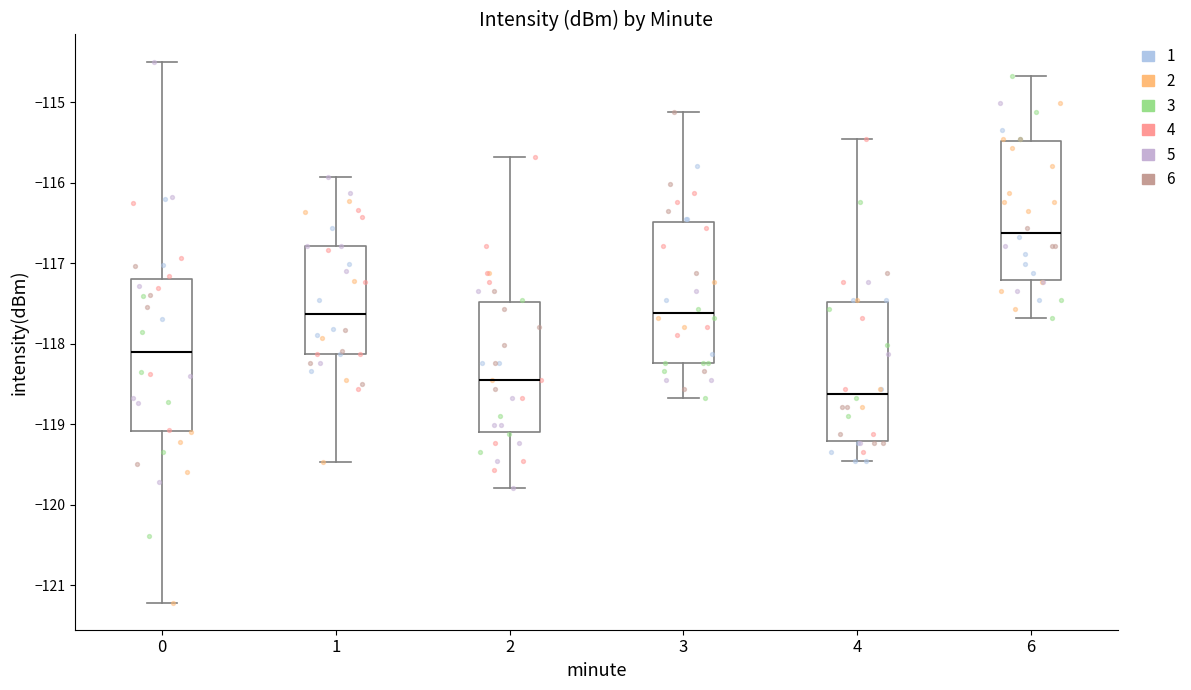

Which box has the lowest median line?

4